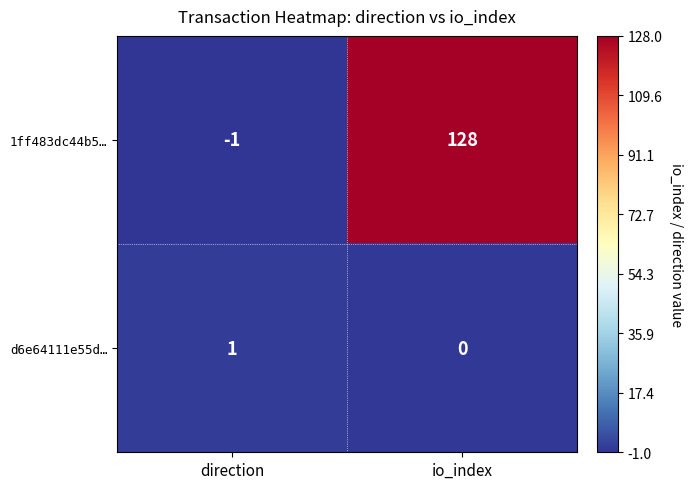

Rank the series at direction from highest to lowest value.

d6e64111e55d…, 1ff483dc44b5…